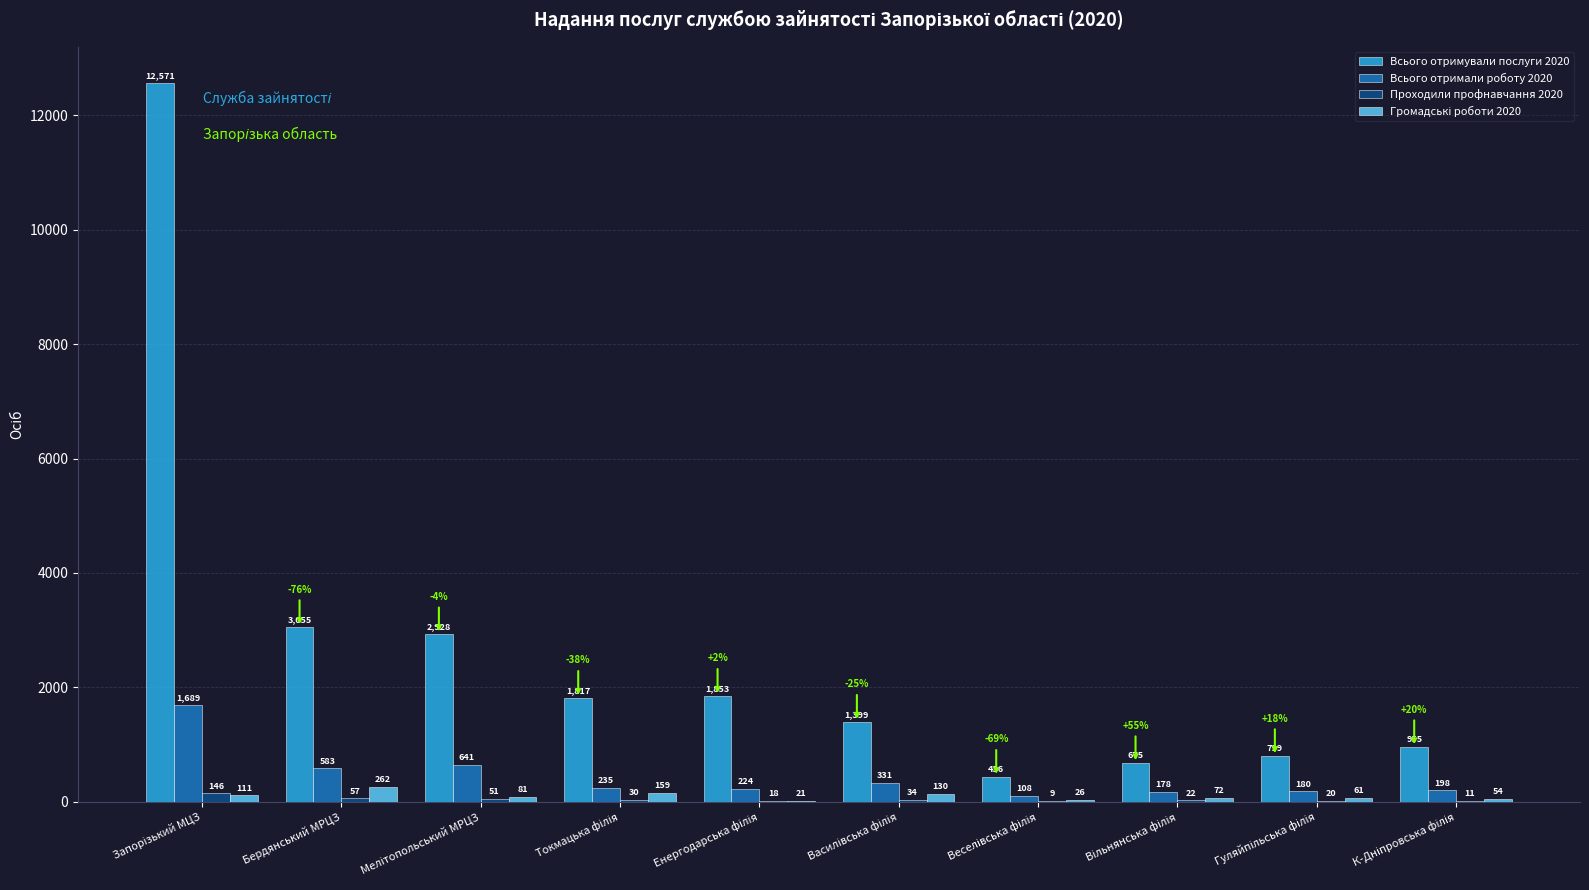

What is the greatest value displayed?

12571